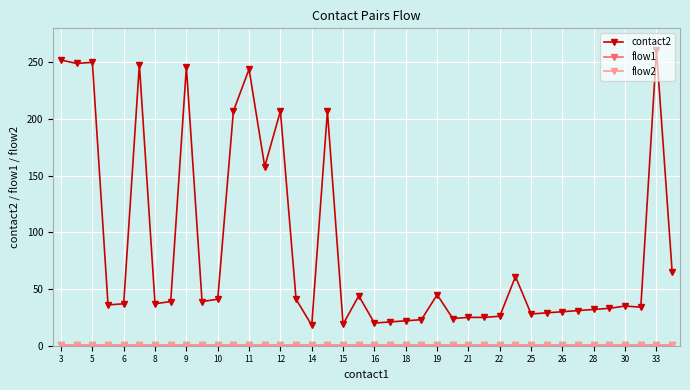

Is this an area chart (filled region under the line)?

No